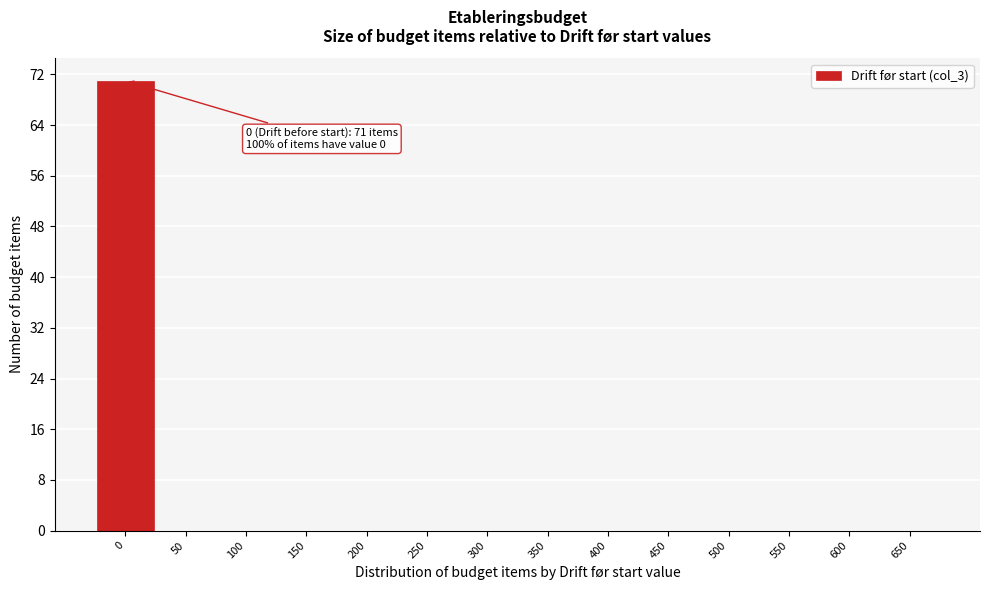

Reading left to right, extract all data points from this chart.

0=71	50=0	100=0	150=0	200=0	250=0	300=0	350=0	400=0	450=0	500=0	550=0	600=0	650=0